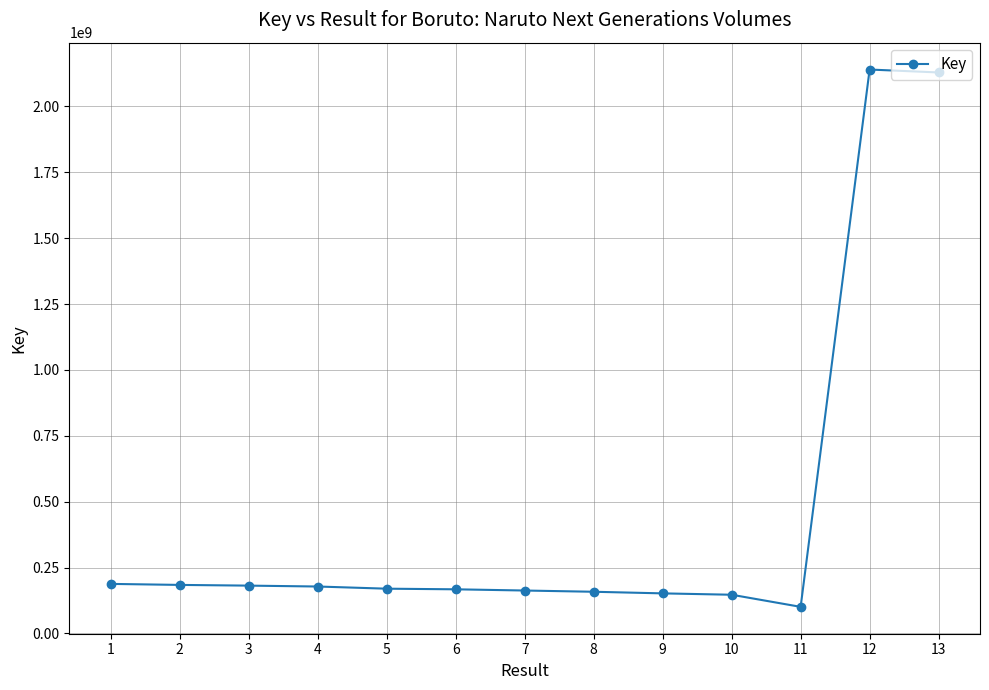

What is the sum of the values at 1 and 6?

355142859